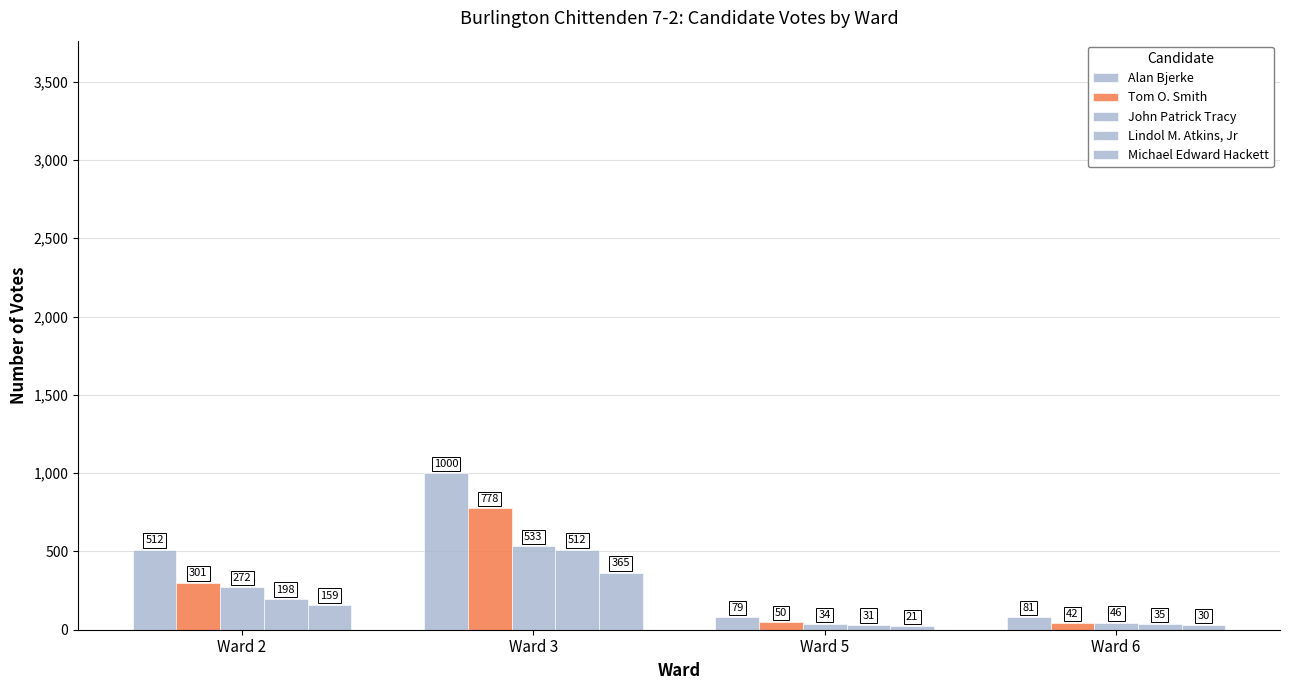

Reading left to right, what are all the values shown in this chart?

Alan Bjerke: 512	1000	79	81
Tom O. Smith: 301	778	50	42
John Patrick Tracy: 272	533	34	46
Lindol M. Atkins, Jr: 198	512	31	35
Michael Edward Hackett: 159	365	21	30